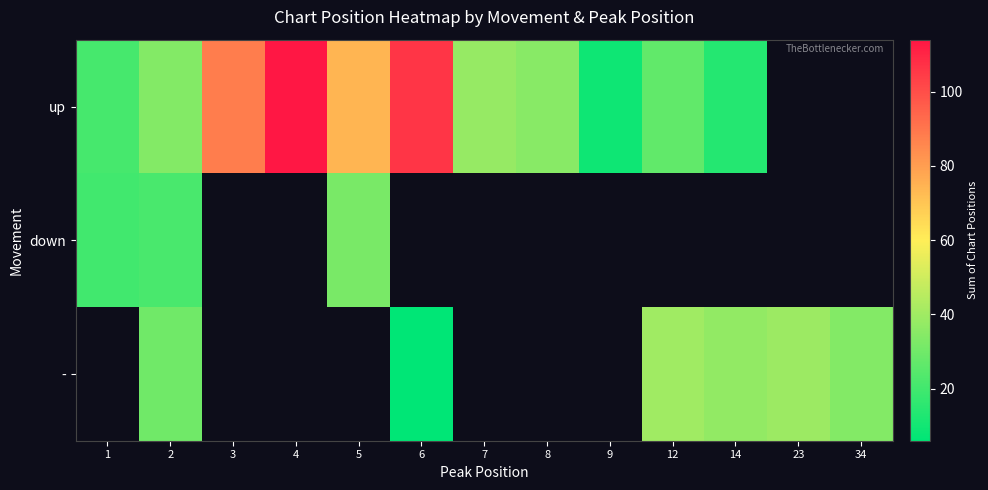

What is the smallest value displayed?

6.0